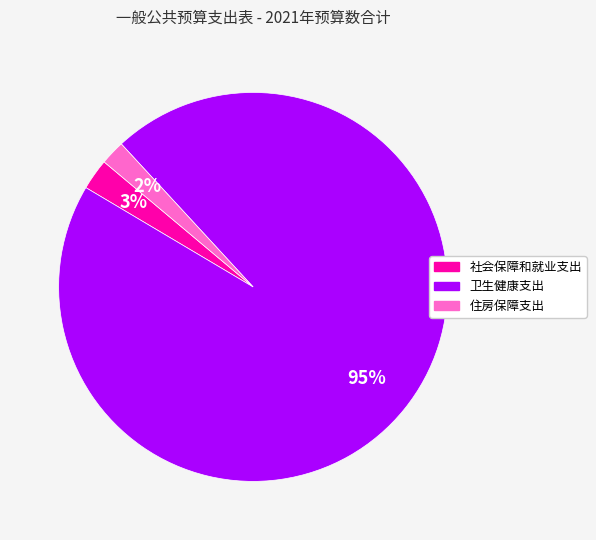

Which category has the smallest portion of the pie?

住房保障支出